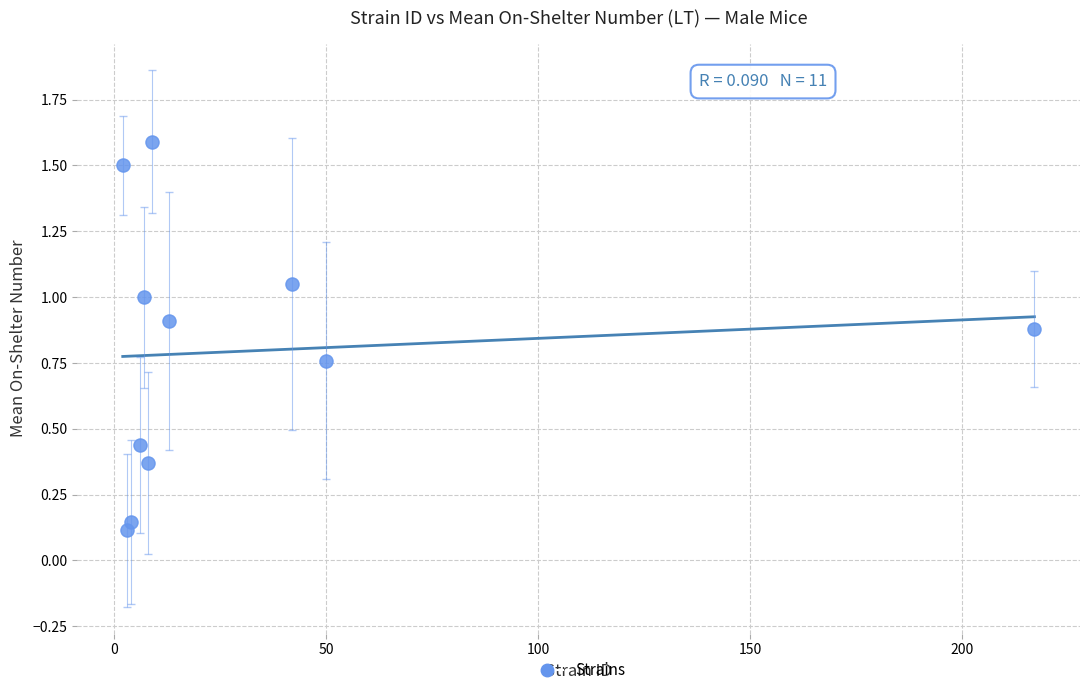

What is the average X value?

32.8